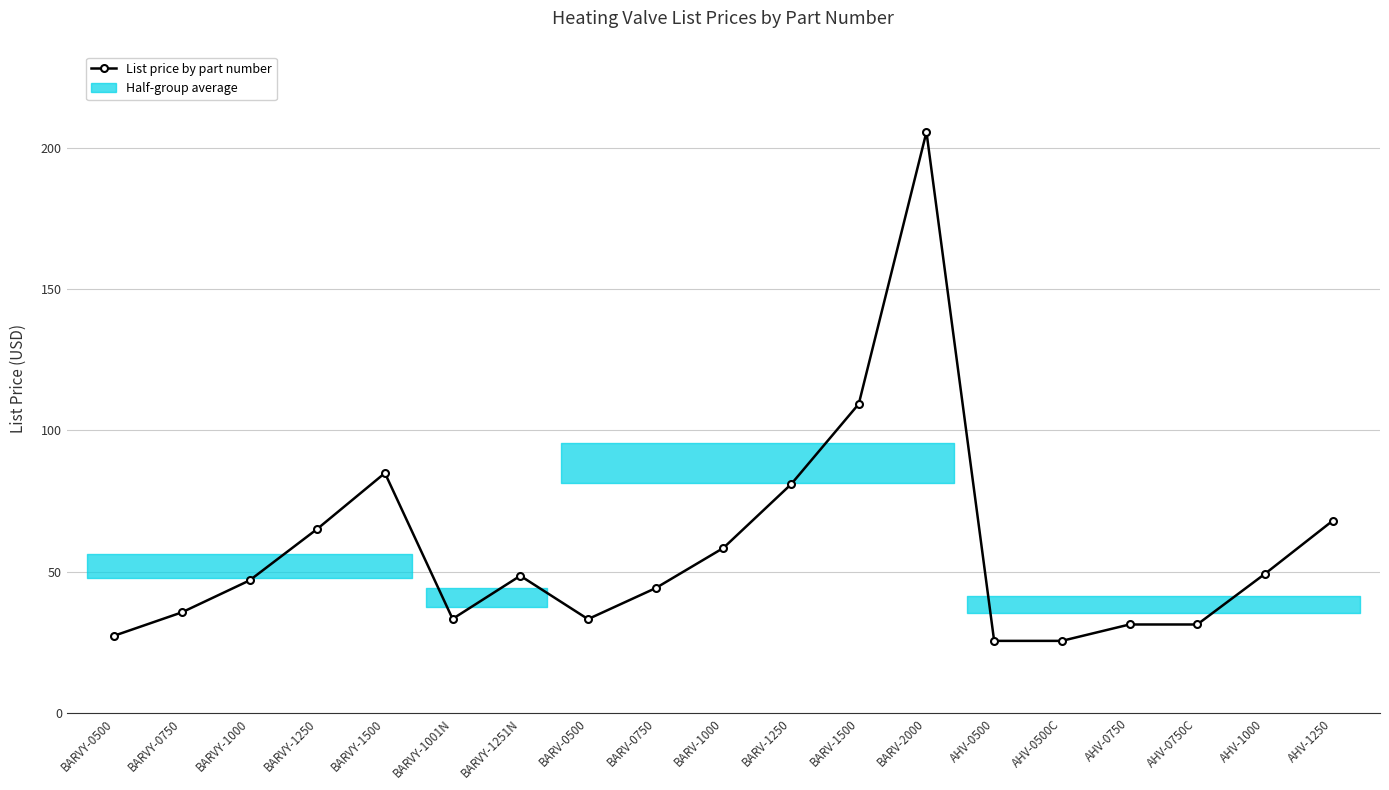

Reading left to right, what are all the values shown in this chart?

BARVY-0500=27.4	BARVY-0750=35.6	BARVY-1000=46.9	BARVY-1250=65.1	BARVY-1500=84.9	BARVY-1001N=33.3	BARVY-1251N=48.6	BARV-0500=33.2	BARV-0750=44.2	BARV-1000=58.4	BARV-1250=81.0	BARV-1500=109.4	BARV-2000=205.6	AHV-0500=25.6	AHV-0500C=25.6	AHV-0750=31.4	AHV-0750C=31.4	AHV-1000=49.3	AHV-1250=68.0